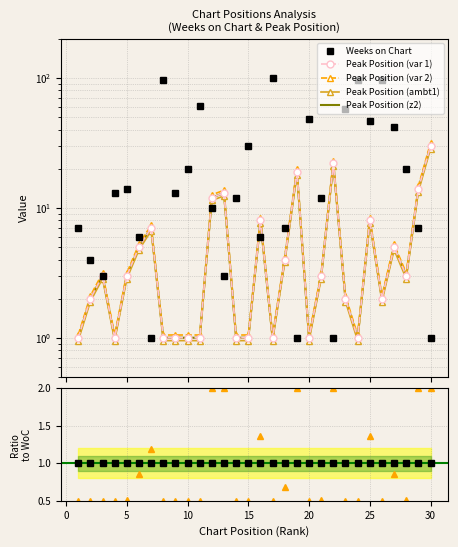

At which category does Ratio PP reach its first local peak?

3